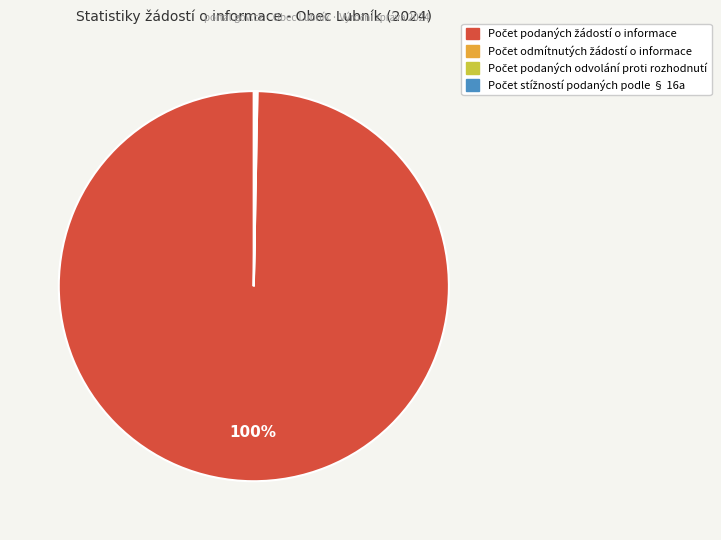

To the nearest percent, what is the average slice percentage?

25%